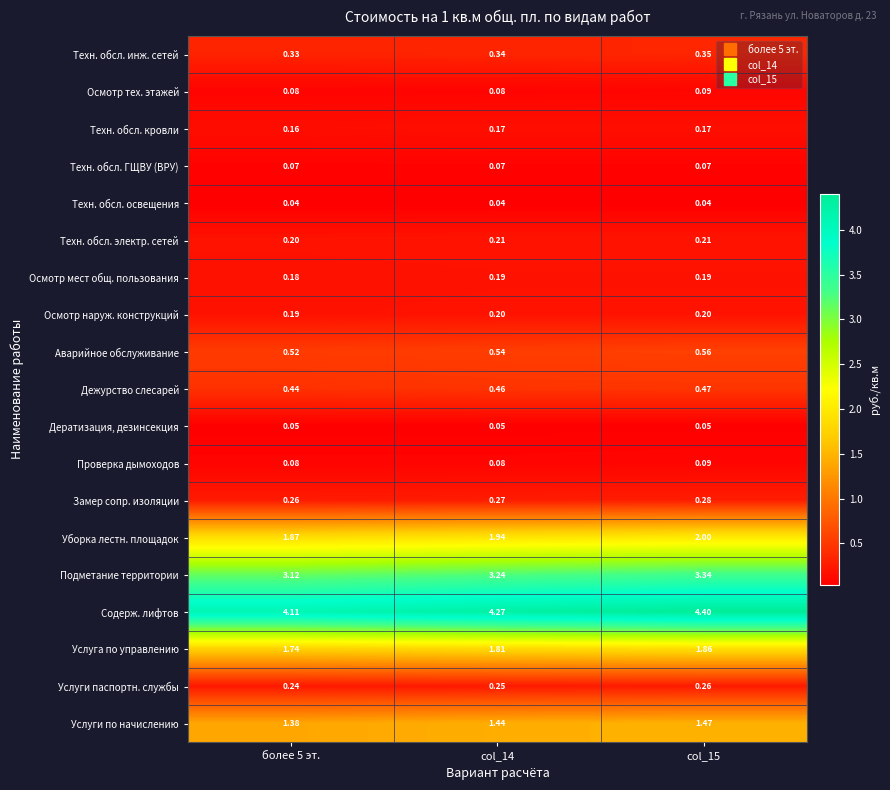

Which series changed the most between col_14 and col_15?

Содерж. лифтов